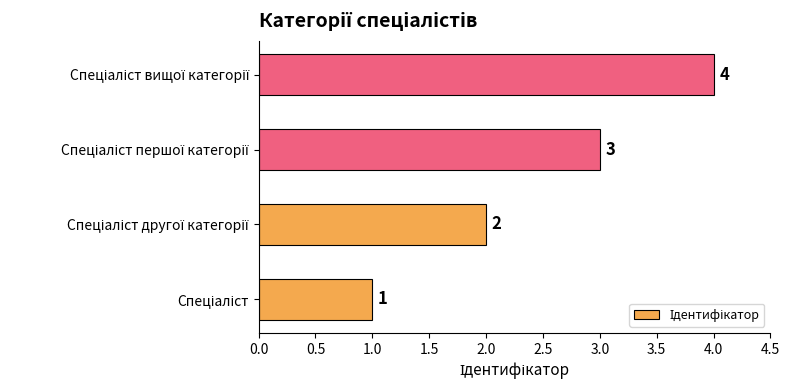

How many bars are there in total?

4